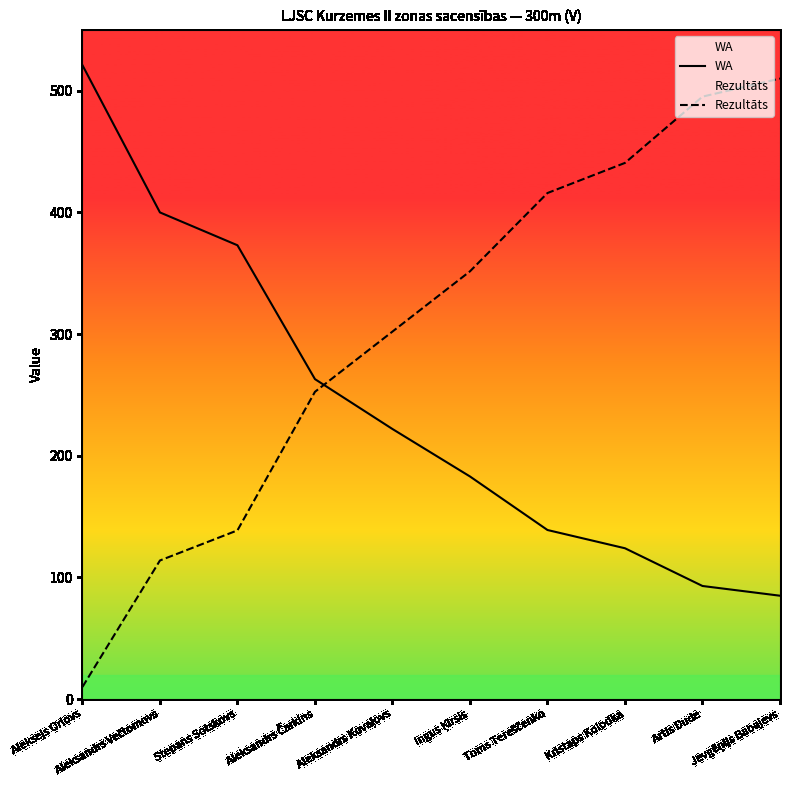

What is the greatest value displayed?

521.0